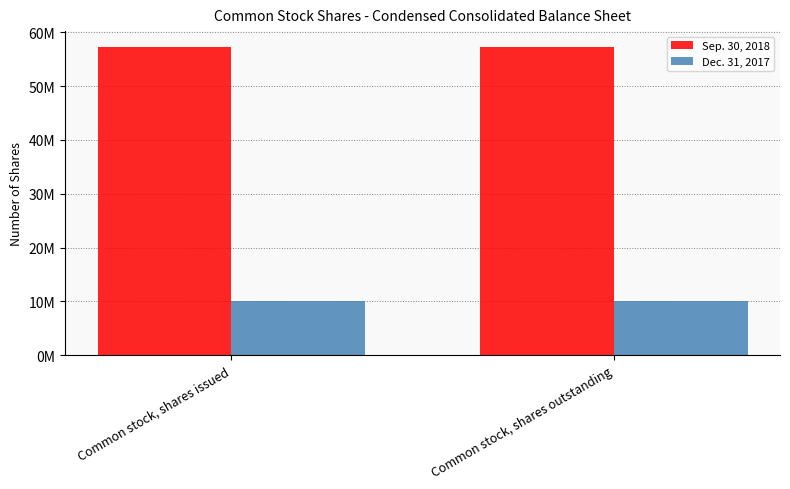

True or false: Dec. 31, 2017 has a value of 10119000 at Common stock, shares issued.

True